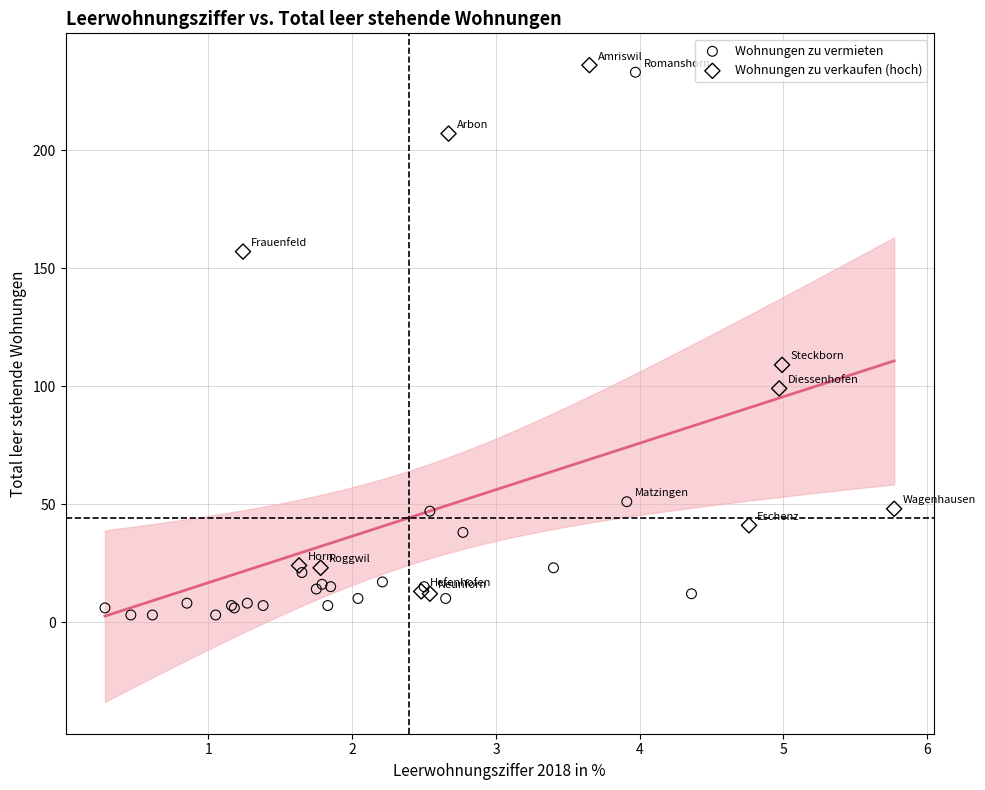

What are all the series names shown in the legend?

Wohnungen zu vermieten, Wohnungen zu verkaufen (hoch)